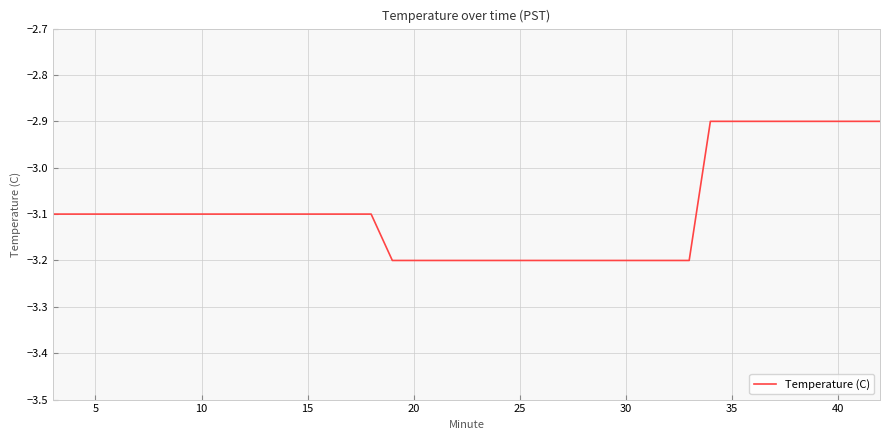

What is the smallest value displayed?

-3.2